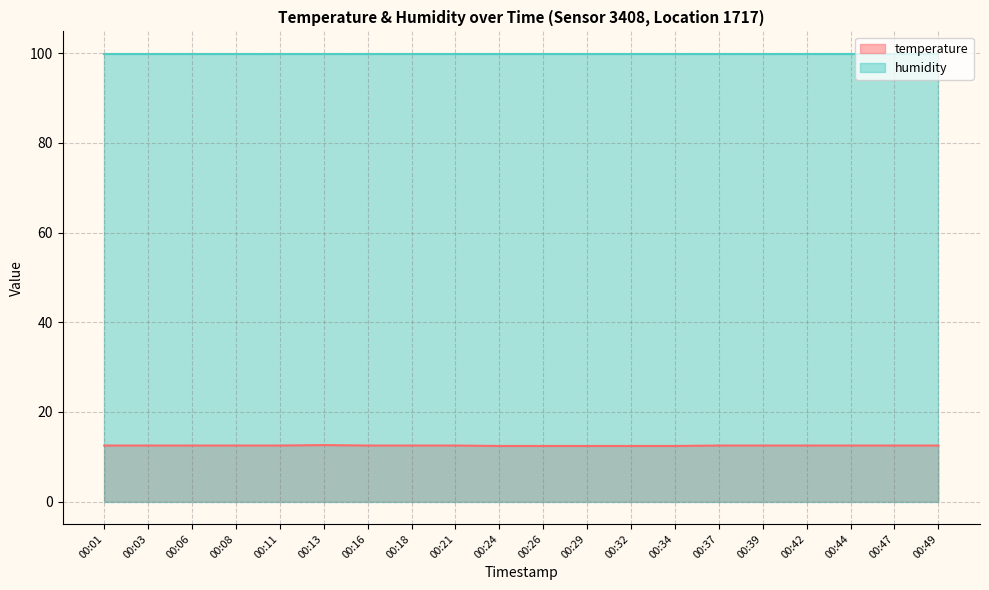

At which label is the value closest to 12?

00:24